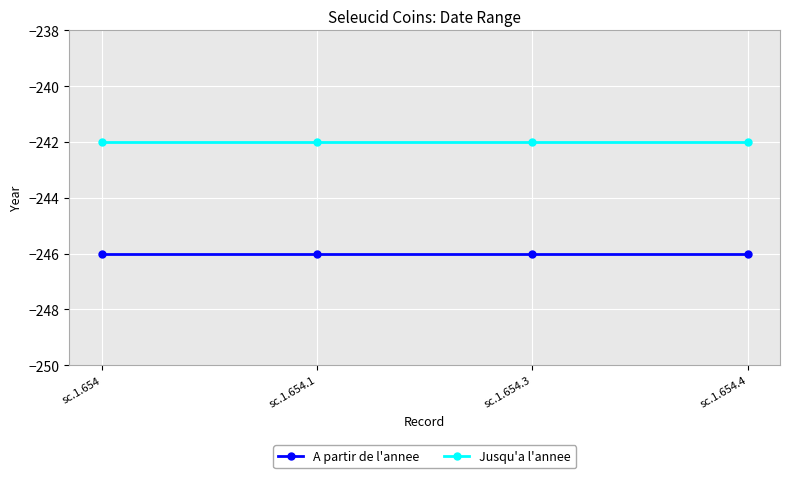

The Jusqu'a l'annee series shows -364 at sc.1.654. True or false?

False